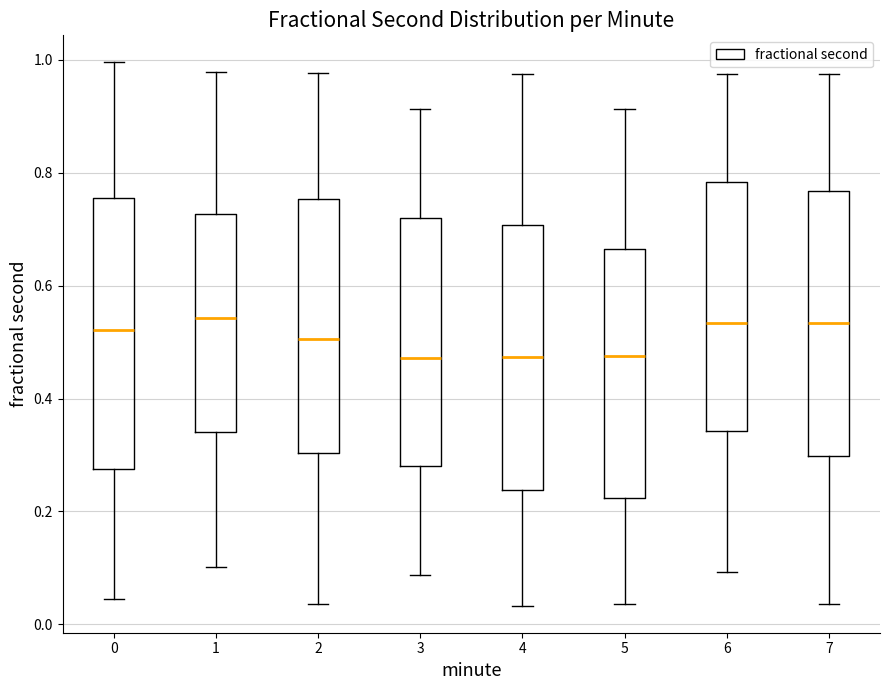

Where does the median line of the box at x = 3 sit on the y-axis? The values are not printed on the chart, so give them approximately, as read against the axis.

0.48